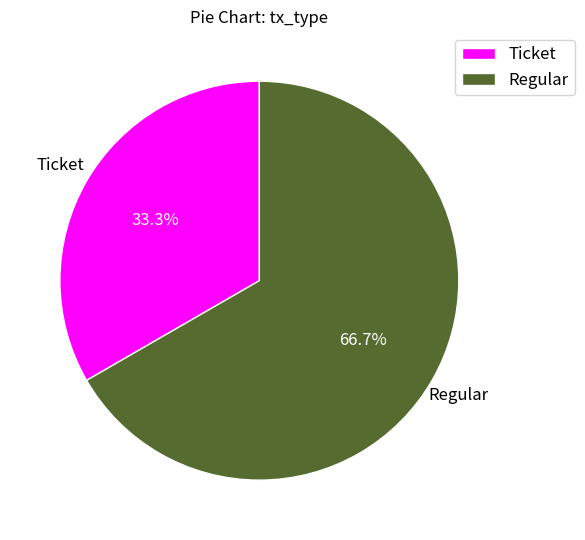

To the nearest percent, what percentage of the pie is Ticket?

33%